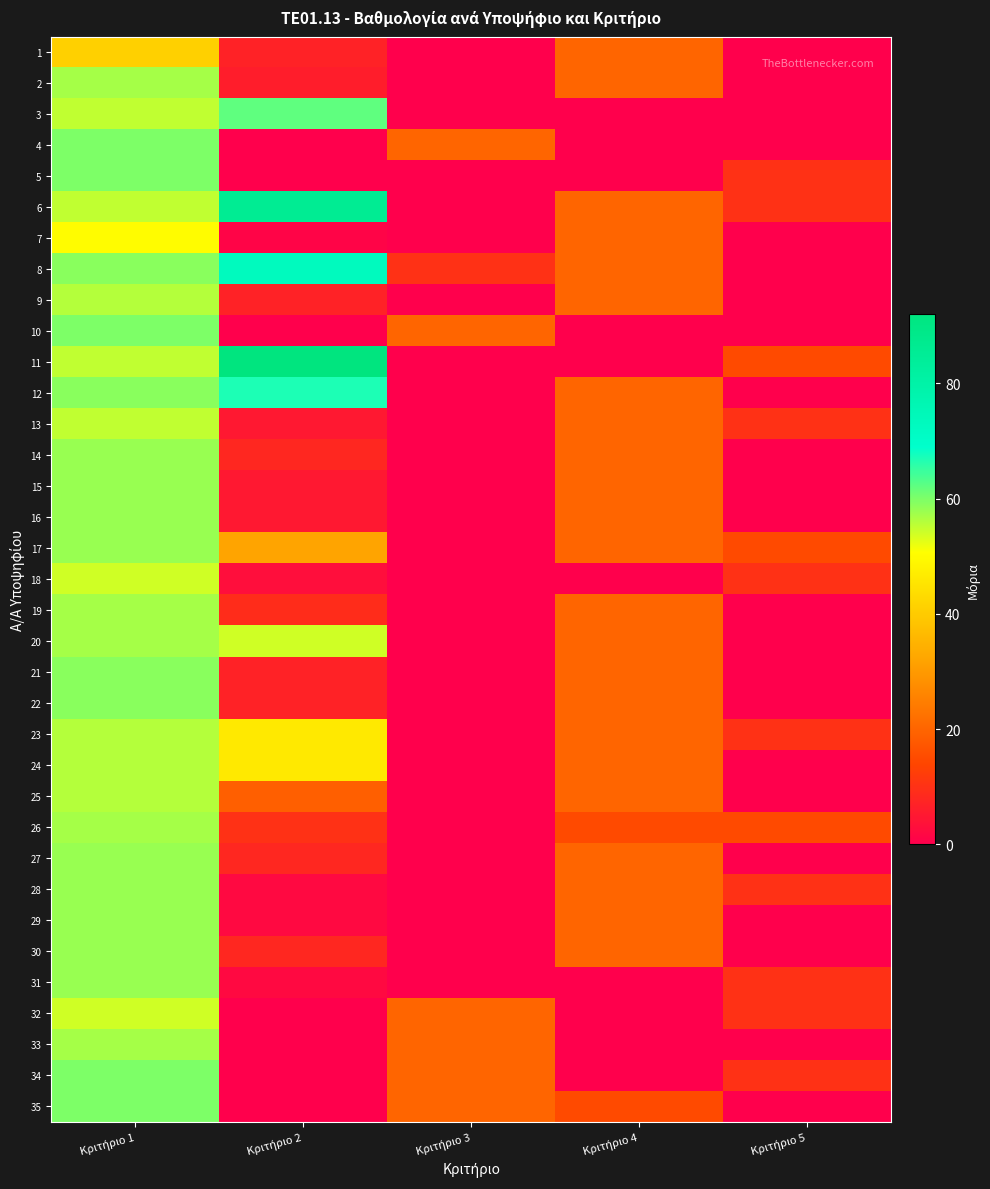

Which has a higher value, Κριτήριο 1 or Κριτήριο 5?

Κριτήριο 1